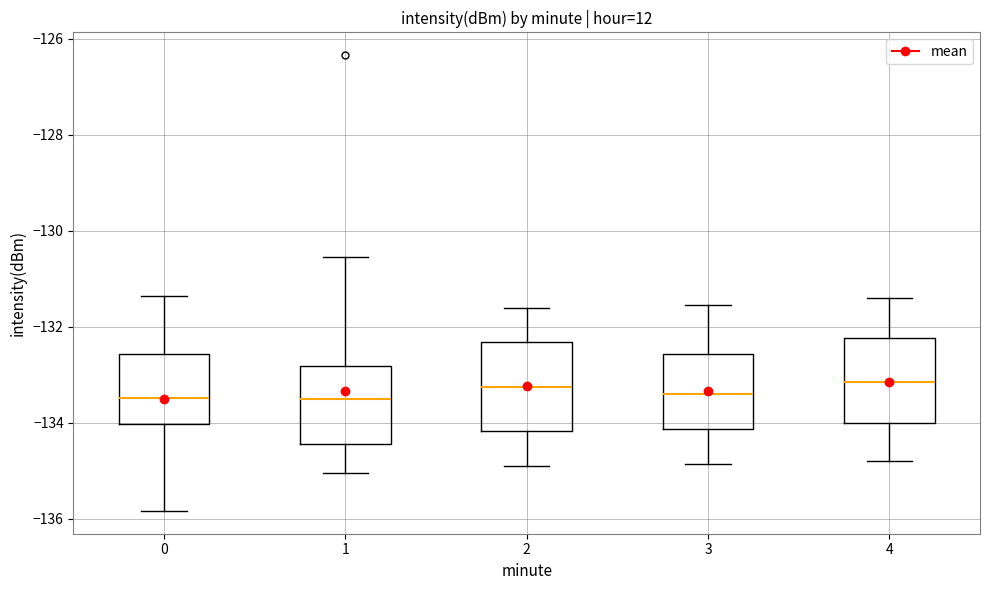

Where is the lower edge of the box at x = 1 on the y-axis? The values are not printed on the chart, so give them approximately, as read against the axis.

-134.4